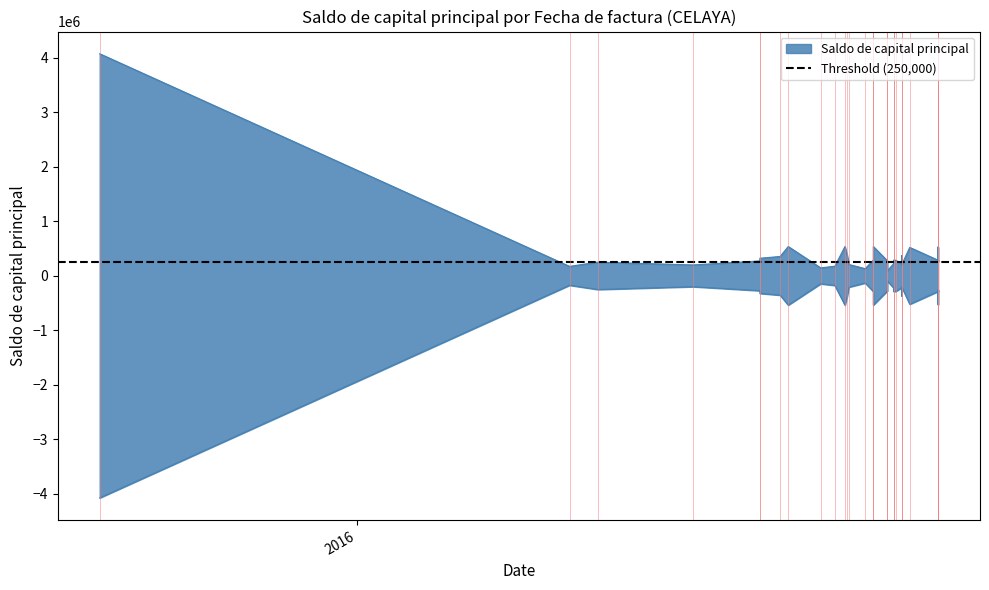

Which series has the largest range (max minus min)?

Saldo de capital principal